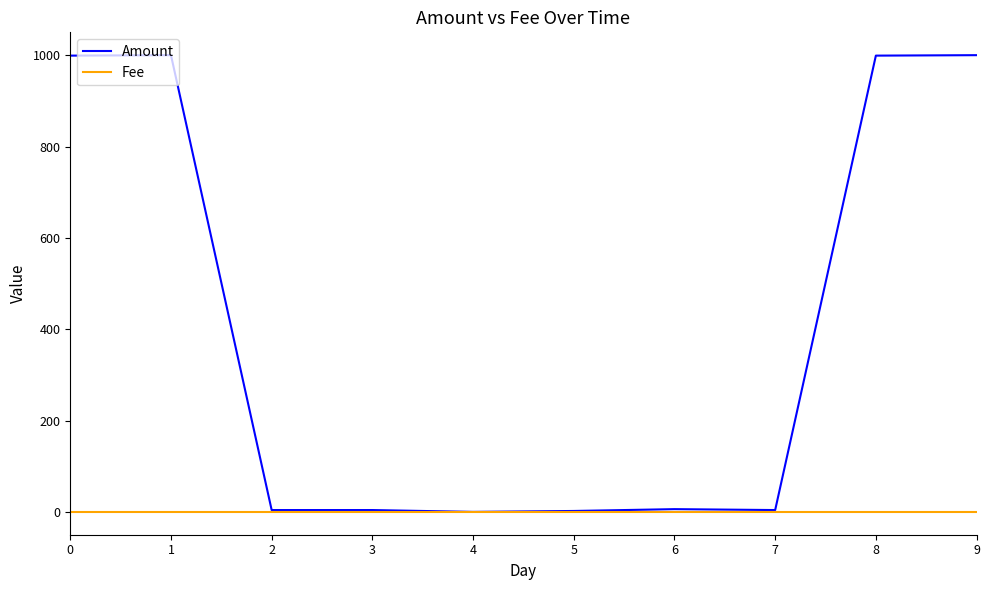

Is it true that Fee equals 1 at 5?

True